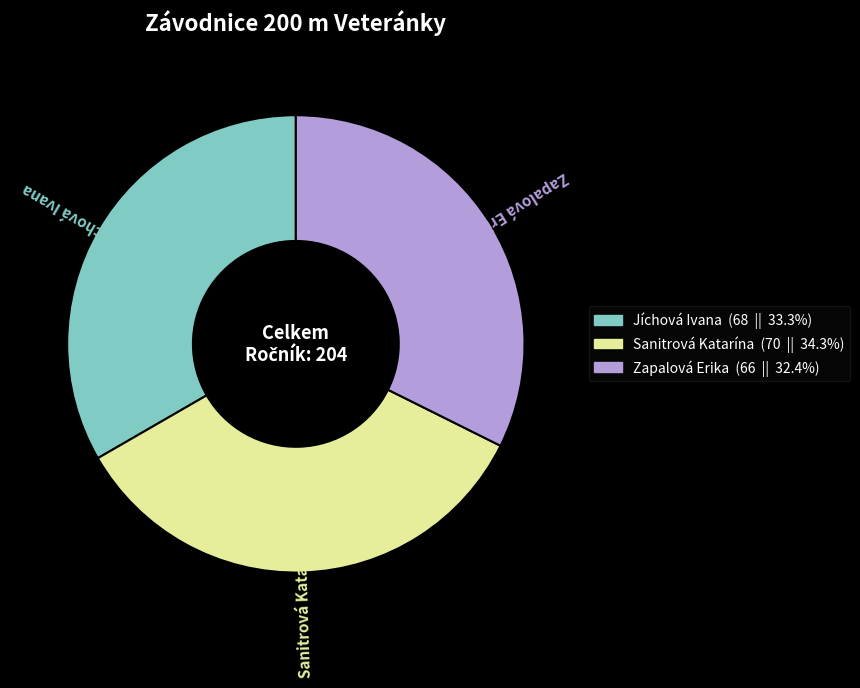

Does Zapalová Erika account for over 50% of the chart?

No